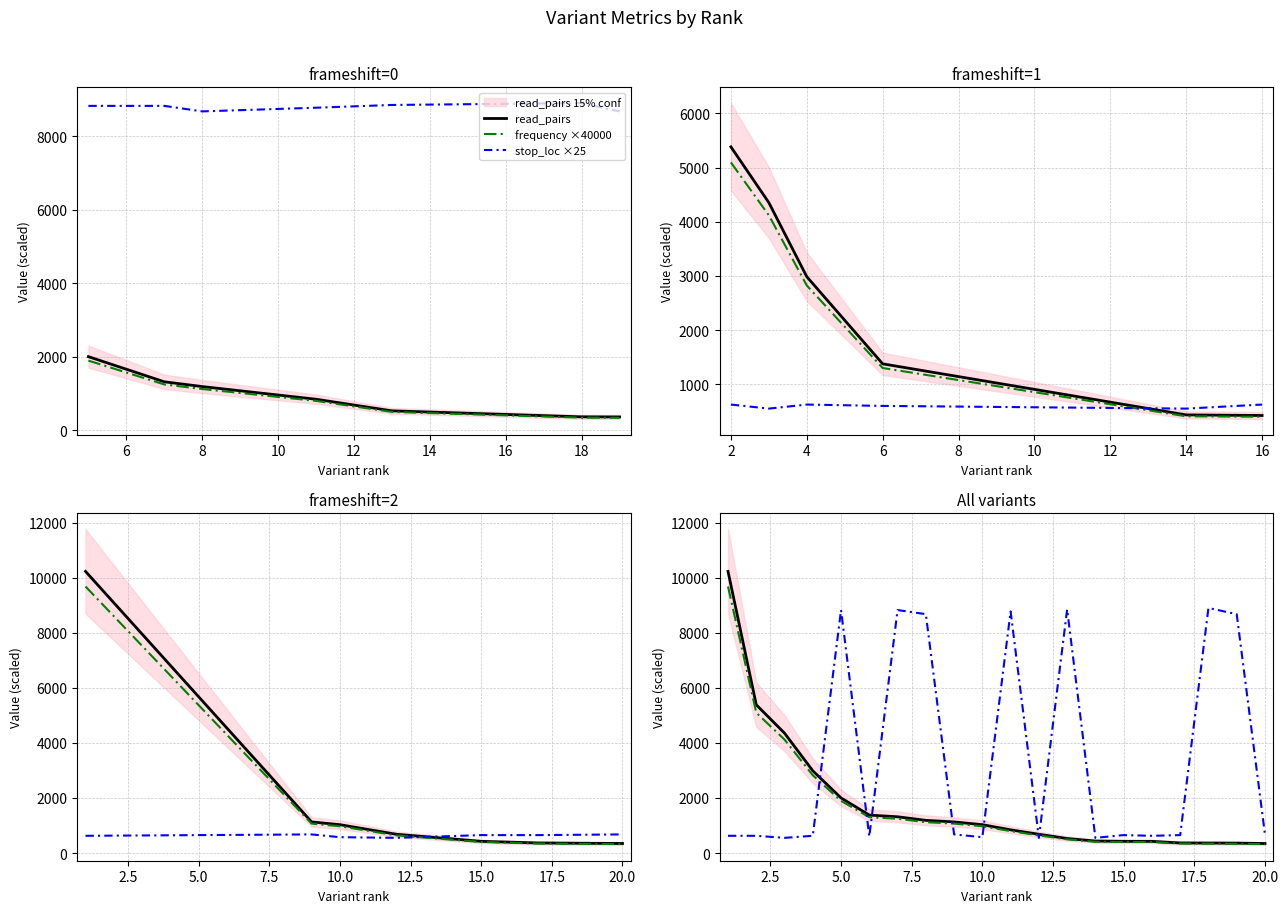

Reading left to right, what are all the values shown in this chart?

read_pairs: 10230.0	5384.0	4354.0	2986.0	2000.0	1377.0	1316.0	1186.0	1129.0	1029.0	841.0	680.0	525.0	434.0	424.0	423.0	365.0	362.0	359.0	345.0
frequency ×40000: 9680.0	5096.0	4120.0	2824.0	1892.0	1300.0	1244.0	1120.0	1068.0	972.0	796.0	640.0	496.0	408.0	400.0	400.0	344.0	340.0	336.0	324.0
stop_loc ×25: 625.0	625.0	550.0	625.0	8825.0	600.0	8825.0	8675.0	675.0	575.0	8775.0	550.0	8850.0	550.0	650.0	625.0	650.0	8900.0	8675.0	675.0